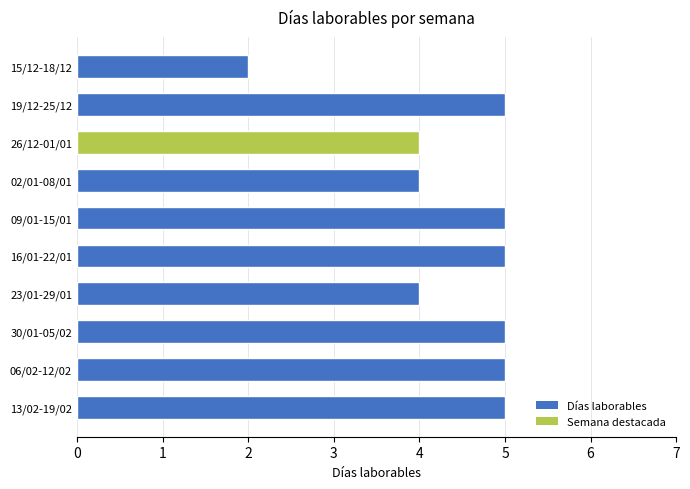

What is the sum of the values at 19/12-25/12 and 15/12-18/12?

7